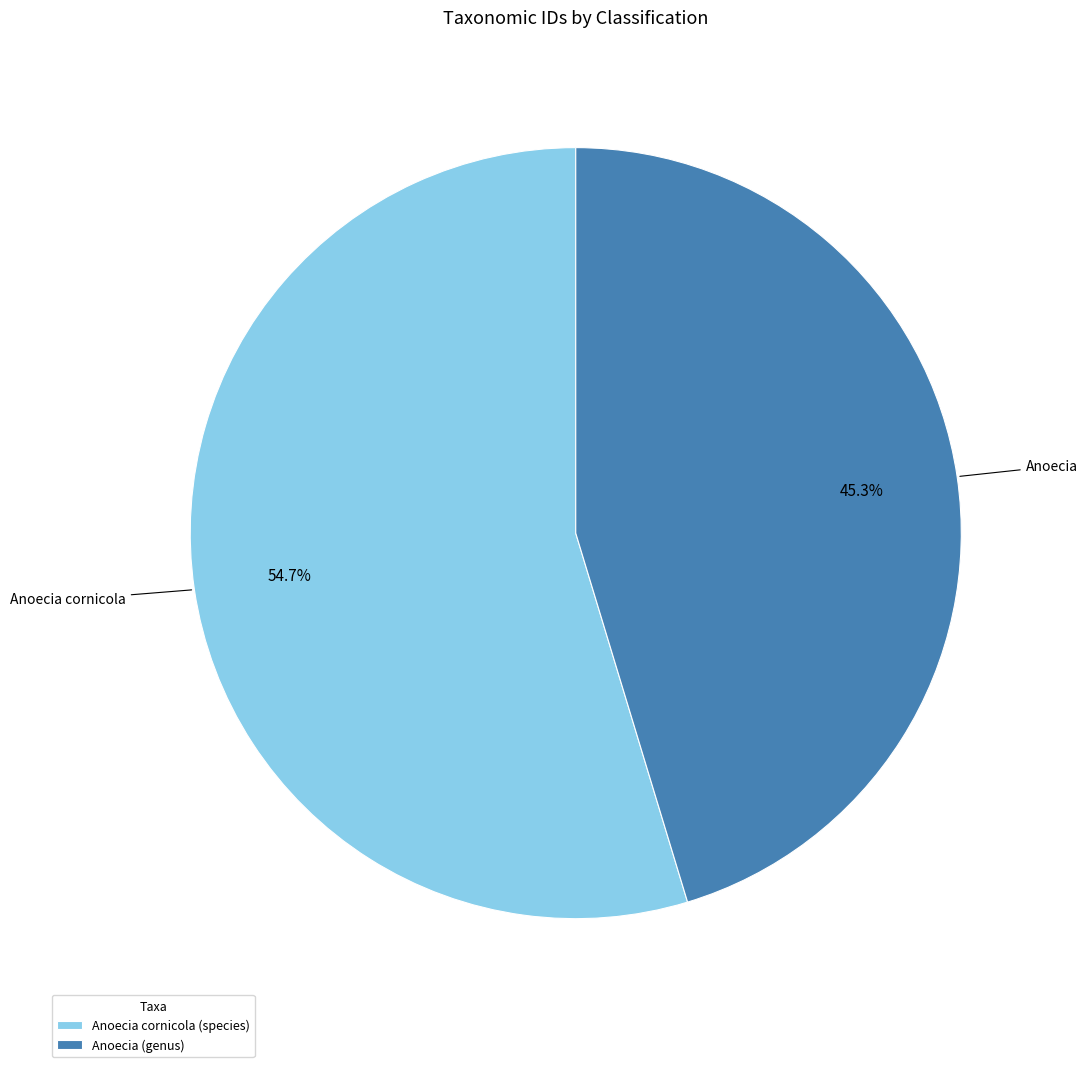

Is there a majority slice in this chart?

Yes